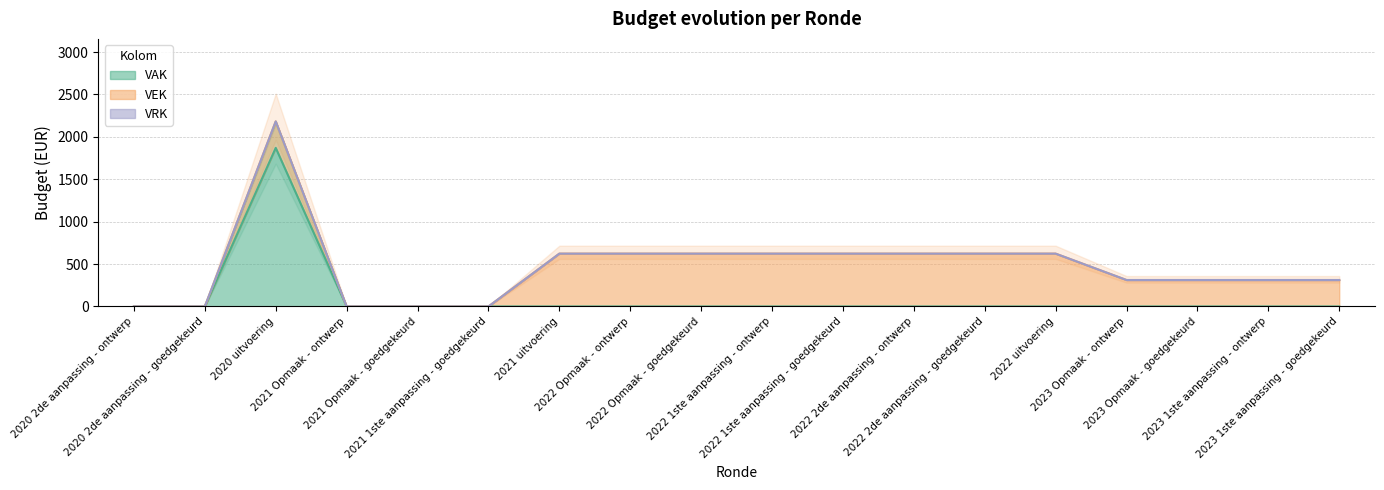

Rank the categories by VEK value from lowest to highest.

2020 2de aanpassing - ontwerp, 2020 2de aanpassing - goedgekeurd, 2021 Opmaak - ontwerp, 2021 Opmaak - goedgekeurd, 2021 1ste aanpassing - goedgekeurd, 2020 uitvoering, 2023 Opmaak - ontwerp, 2023 Opmaak - goedgekeurd, 2023 1ste aanpassing - ontwerp, 2023 1ste aanpassing - goedgekeurd, 2021 uitvoering, 2022 Opmaak - ontwerp, 2022 Opmaak - goedgekeurd, 2022 1ste aanpassing - ontwerp, 2022 1ste aanpassing - goedgekeurd, 2022 2de aanpassing - ontwerp, 2022 2de aanpassing - goedgekeurd, 2022 uitvoering